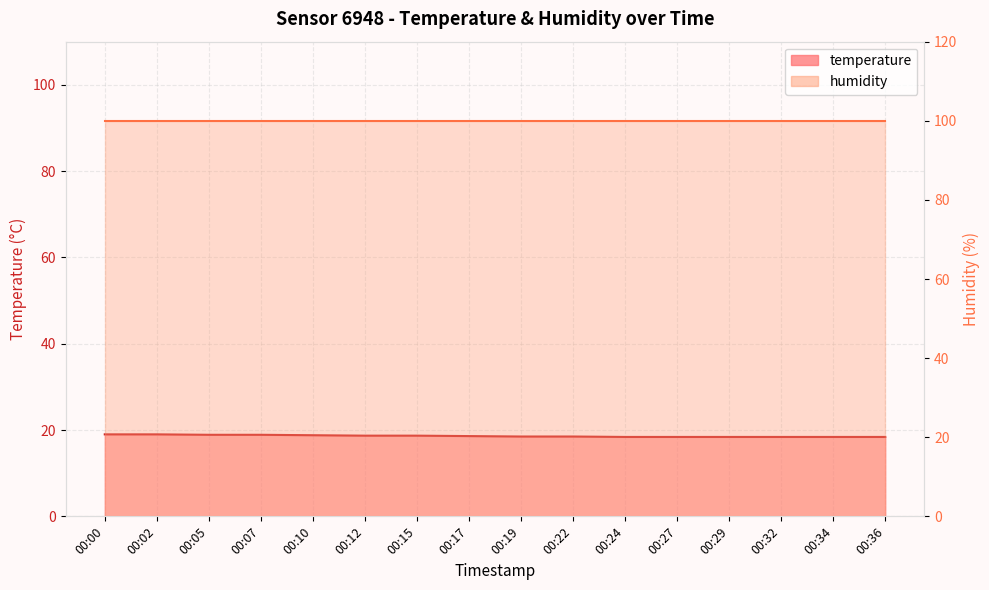

Approximately how many times larger is the value at 00:36 compared to 00:17?

1.0